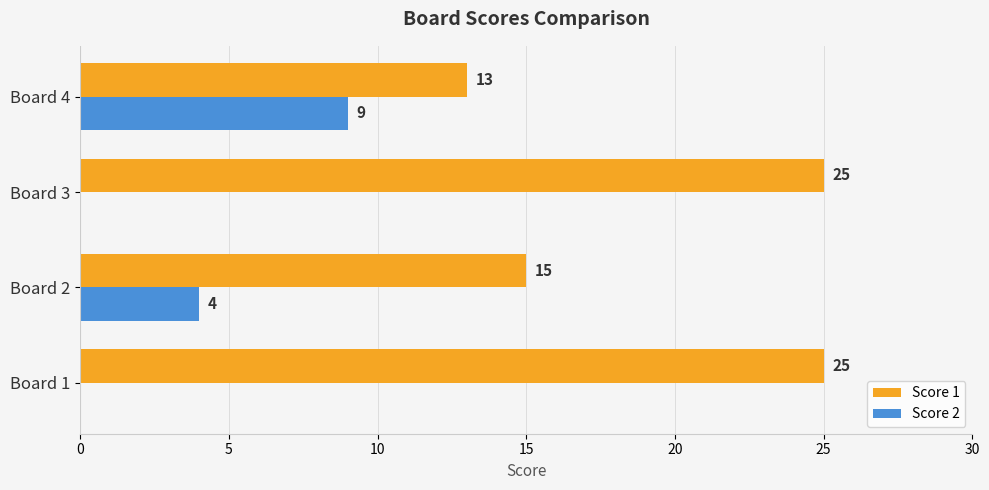

What is the sum of the Score 2 values at Board 1 and Board 2?

4